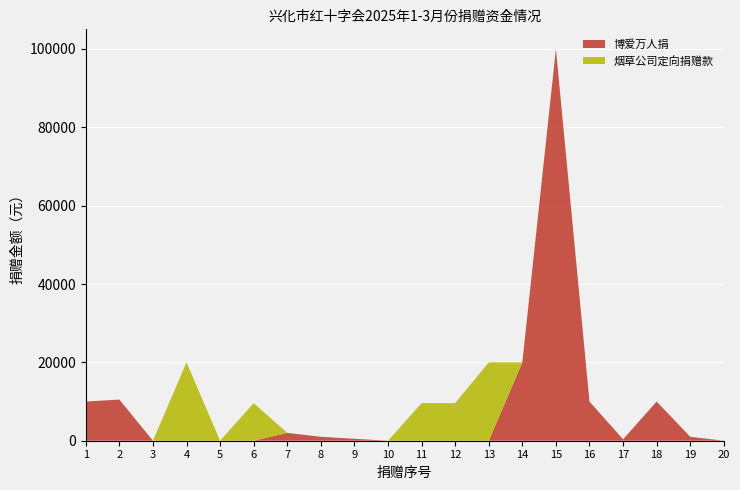

Reading left to right, list all the values displayed in this chart.

博爱万人捐: 10005.0	10500.0	5.0	0.0	0.0	0.0	2000.0	1000.0	500.0	0.0	0.0	0.0	0.0	20000.0	100000.0	10000.0	354.5	10000.0	1000.0	0.0
烟草公司定向捐赠款: 0.0	0.0	0.0	20000.0	0.0	9600.0	0.0	0.0	0.0	0.0	9600.0	9600.0	20000.0	0.0	0.0	0.0	0.0	0.0	0.0	0.0